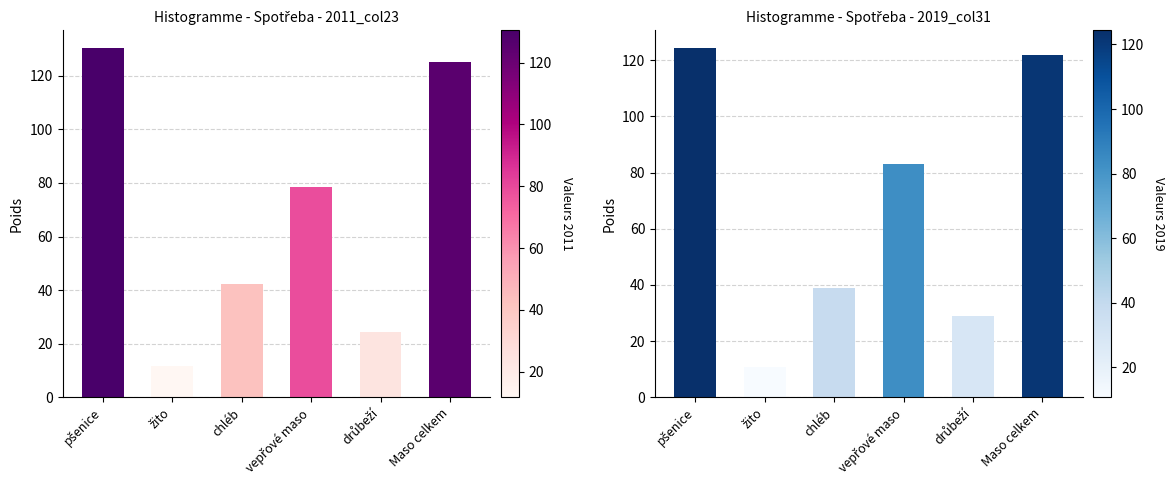

What are all the series names shown in the legend?

left, right